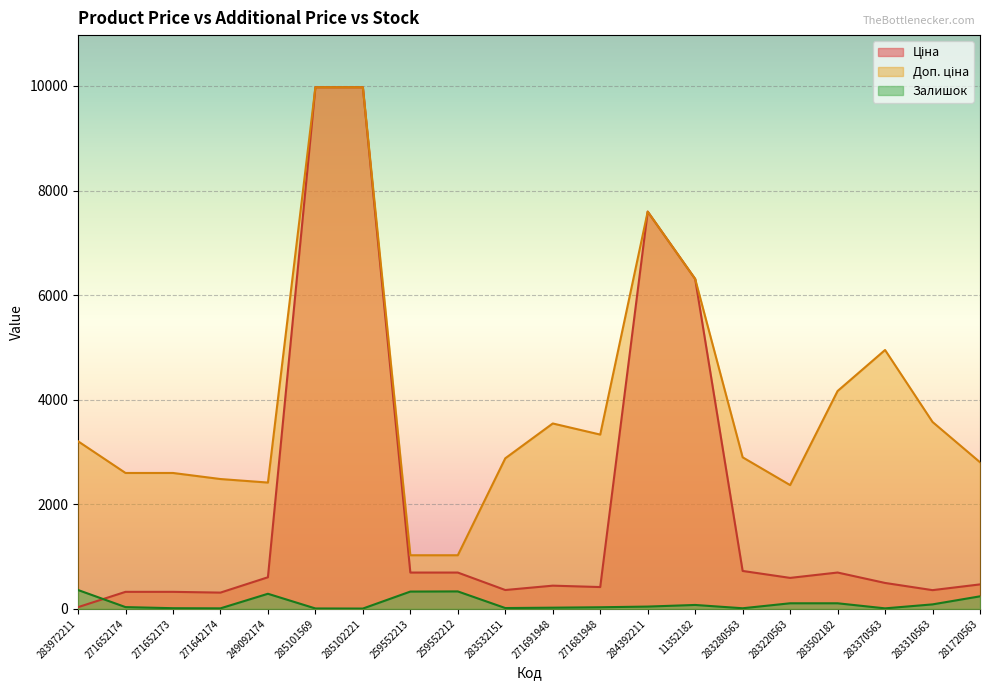

Is it true that Залишок equals 50.9 at 283220563?

False